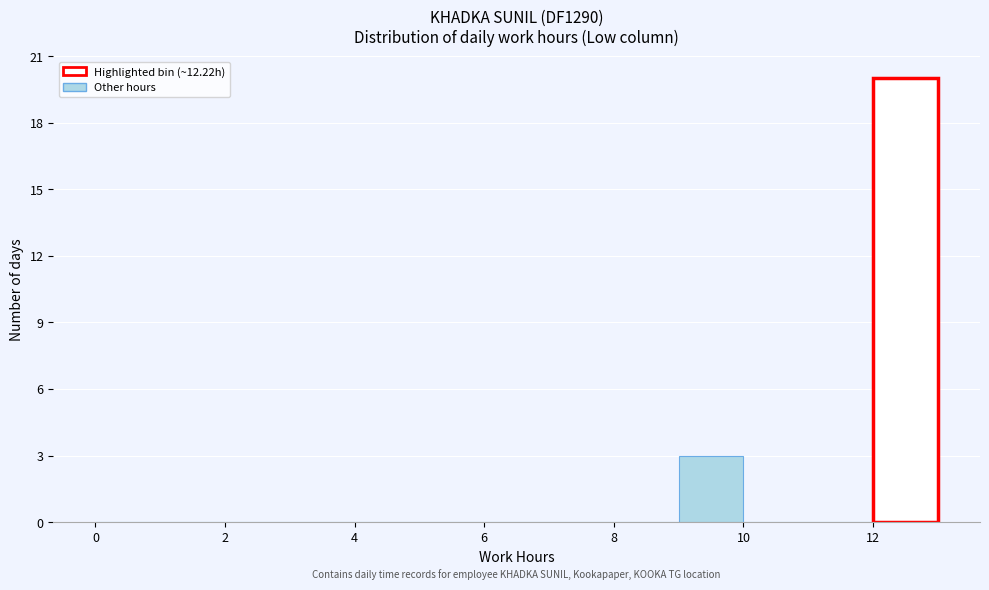

How tall is the bar that spans 9 to 10 on the x-axis? The values are not printed on the chart, so give them approximately, as read against the axis.

3